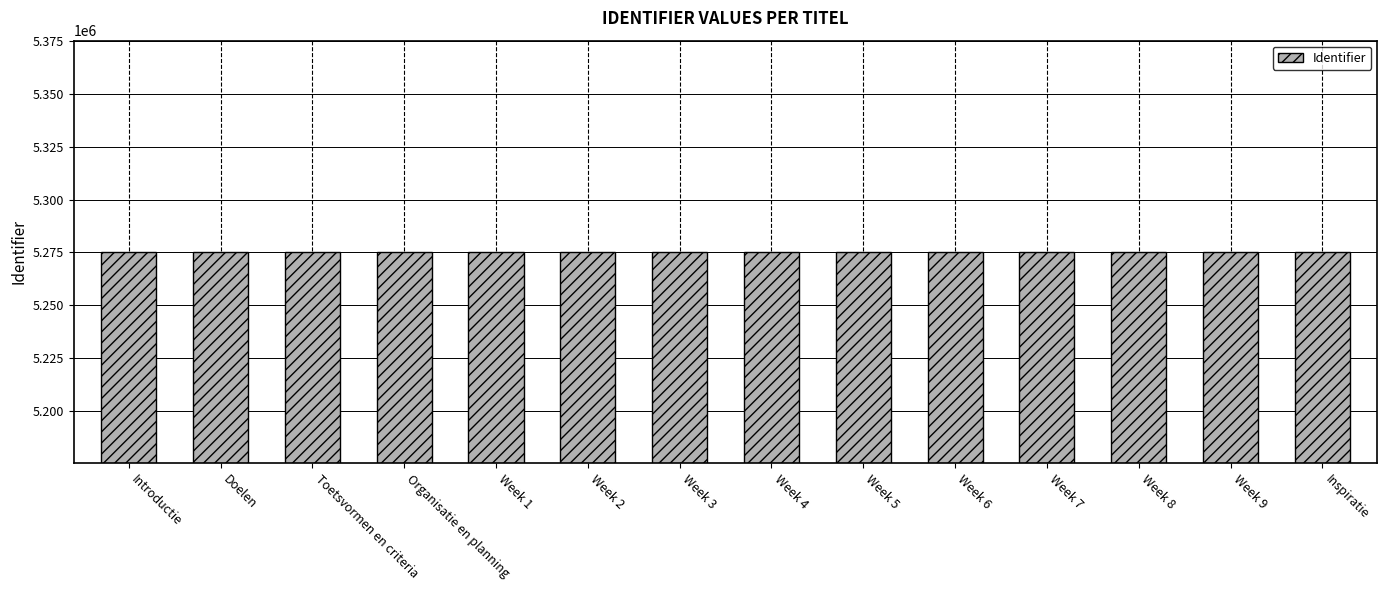

What is the value of the 2nd bar from the left?

5275364